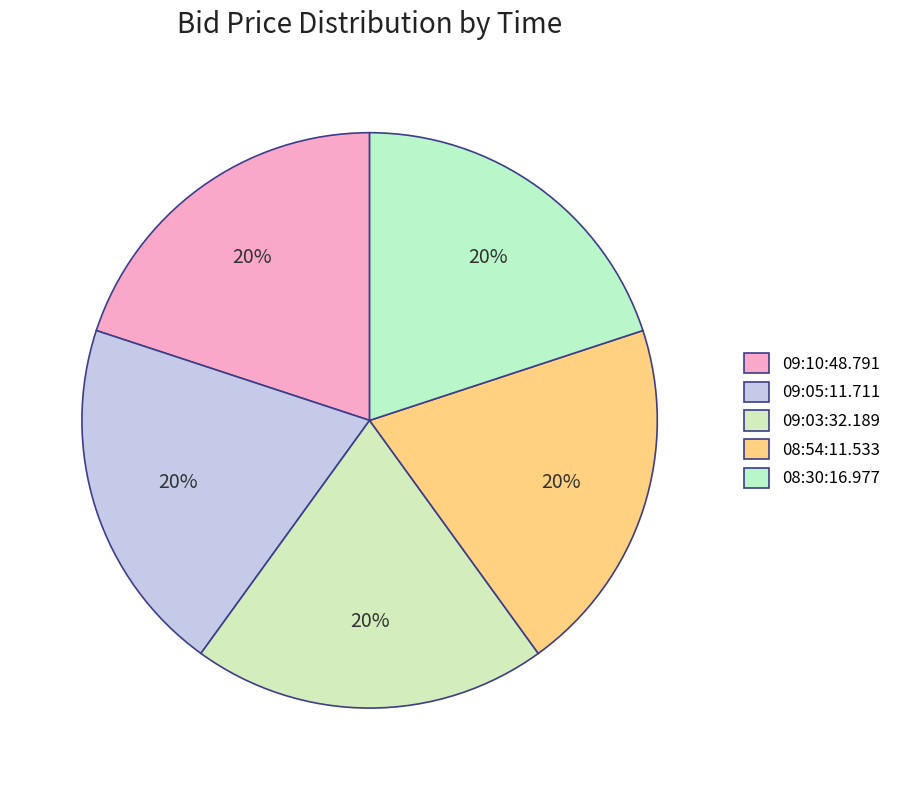

How many segments does this pie chart have?

5